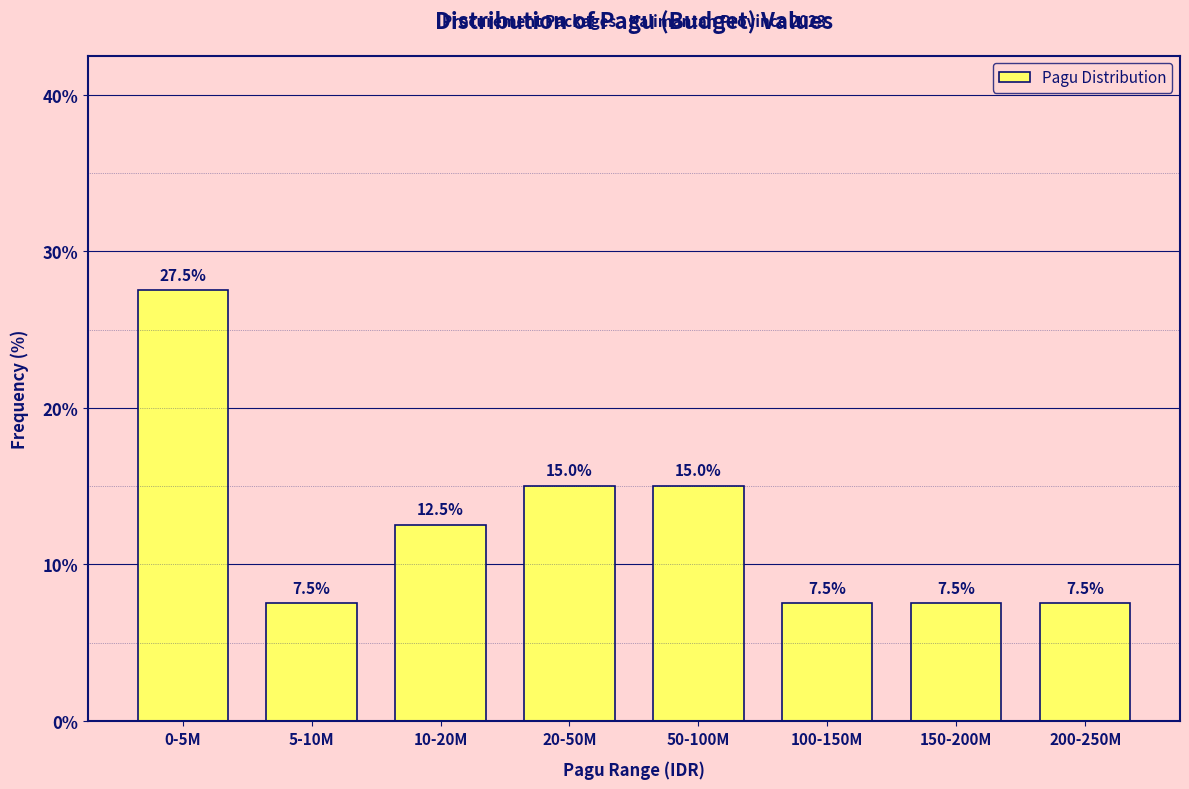

Reading left to right, transcribe all the data shown in this chart.

27.5	7.5	12.5	15.0	15.0	7.5	7.5	7.5